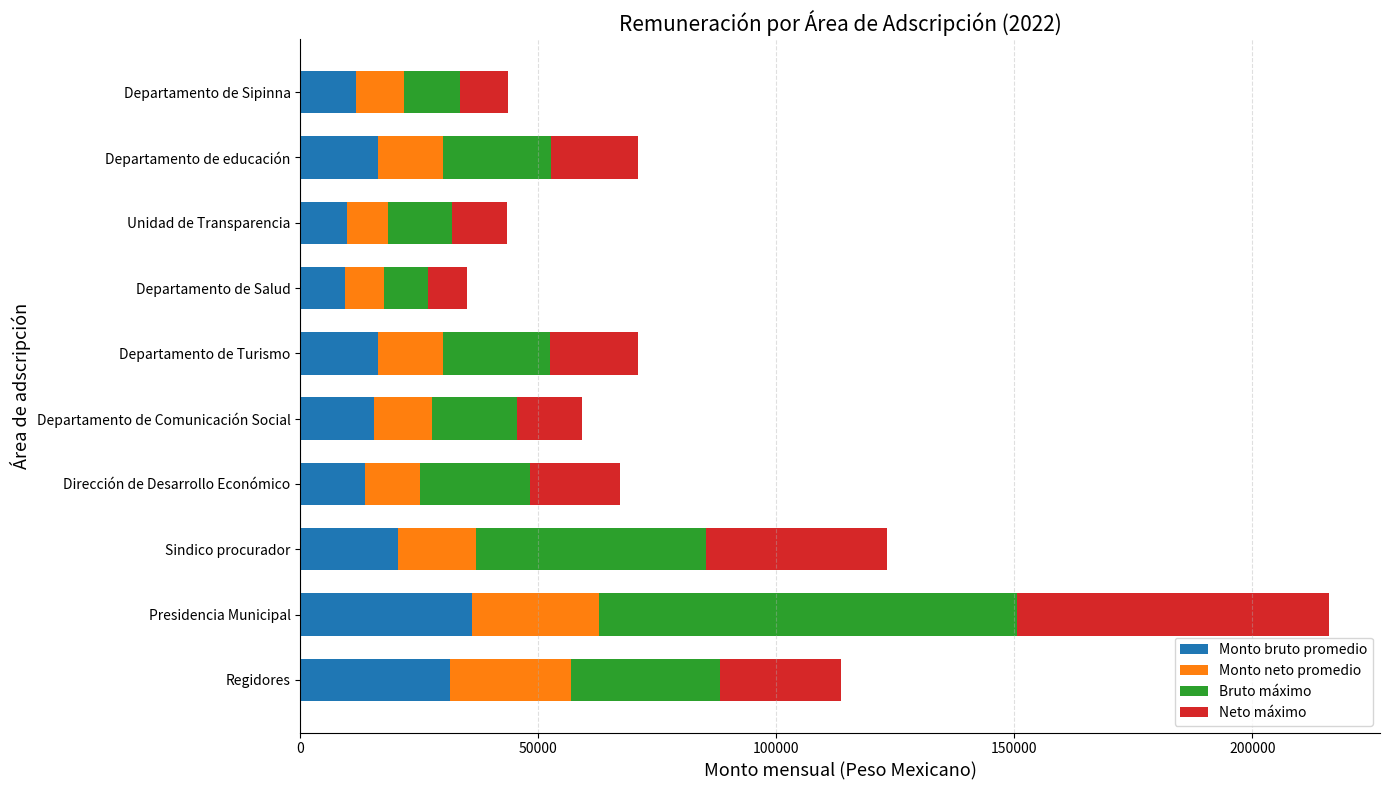

Count the number of data series in this chart.

4